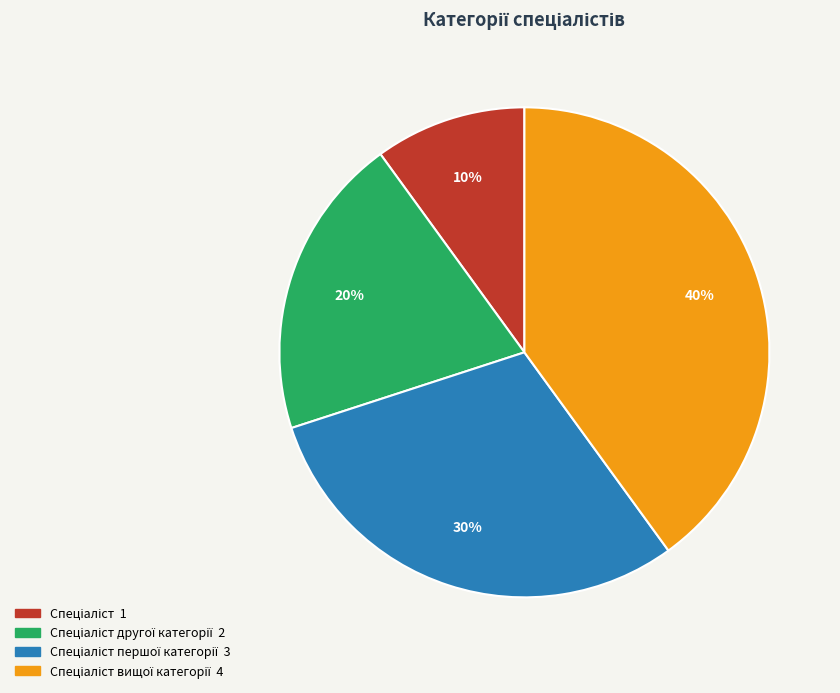

To the nearest percent, what is the average slice percentage?

25%